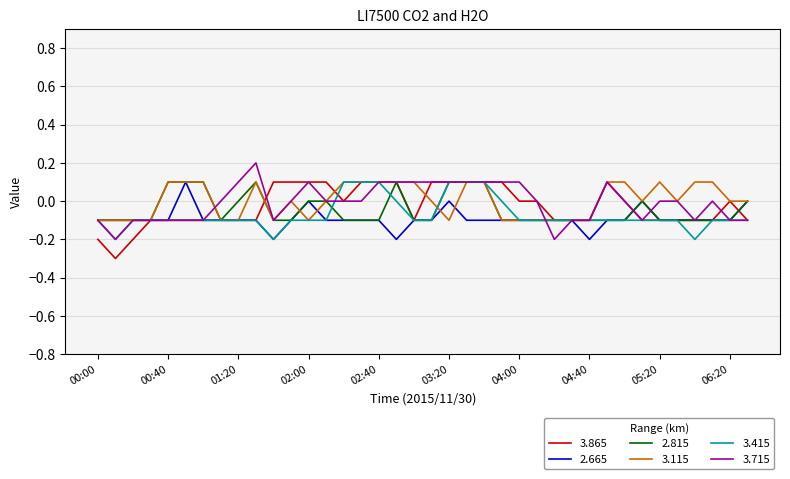

Does the chart have visible grid lines?

Yes